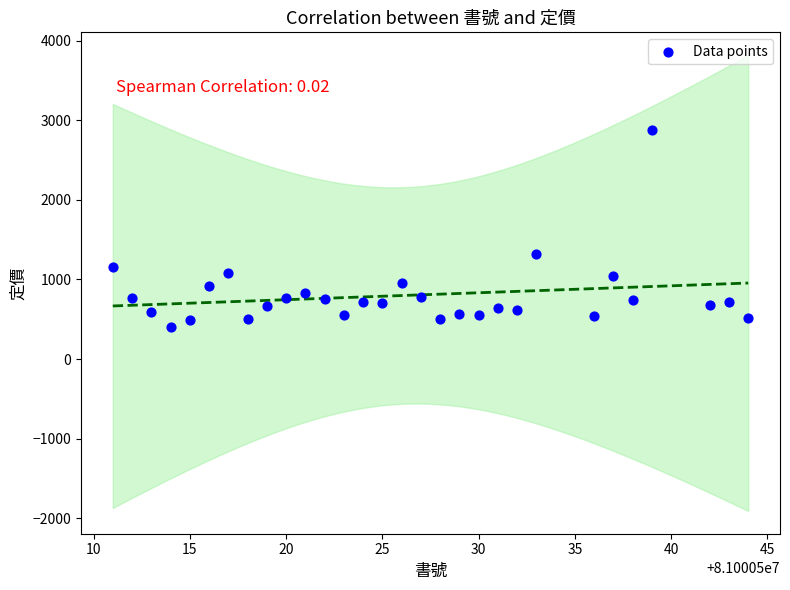

What Y value in the scatter plot is closest to 1644?

1320